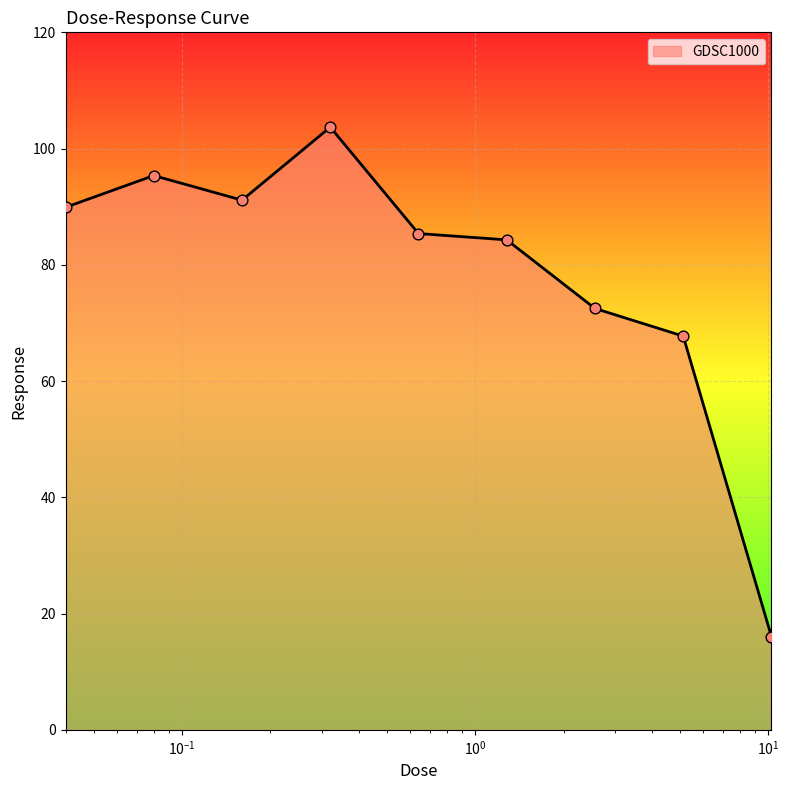

What is the difference between the maximum and minimum values?

87.7